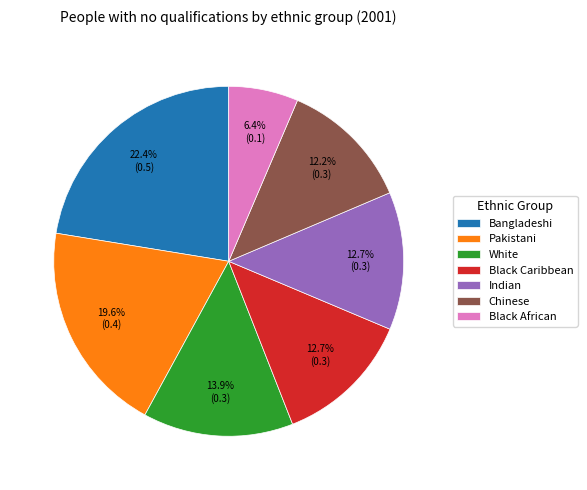

Which slice is the largest?

Bangladeshi